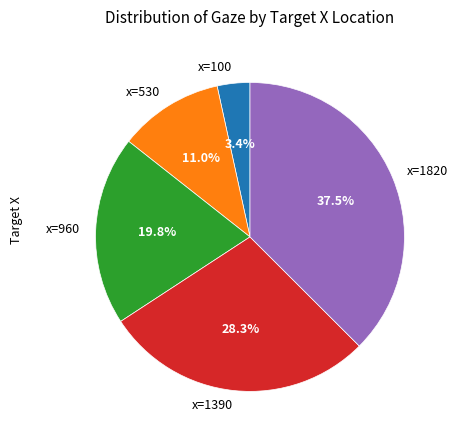

Is x=1390 the majority of the pie?

No